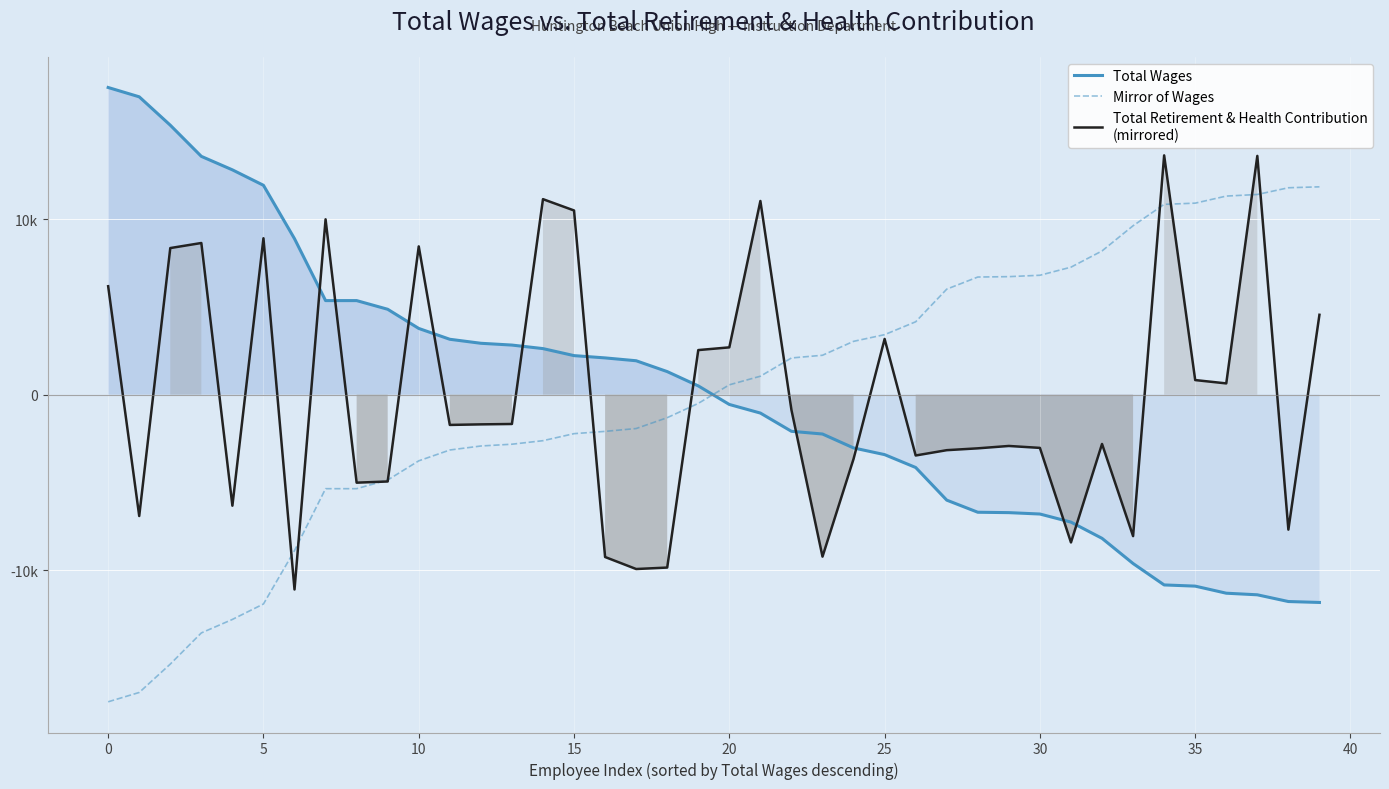

What is the difference between the Mirror of Wages values at 0 and 29?

23684.0